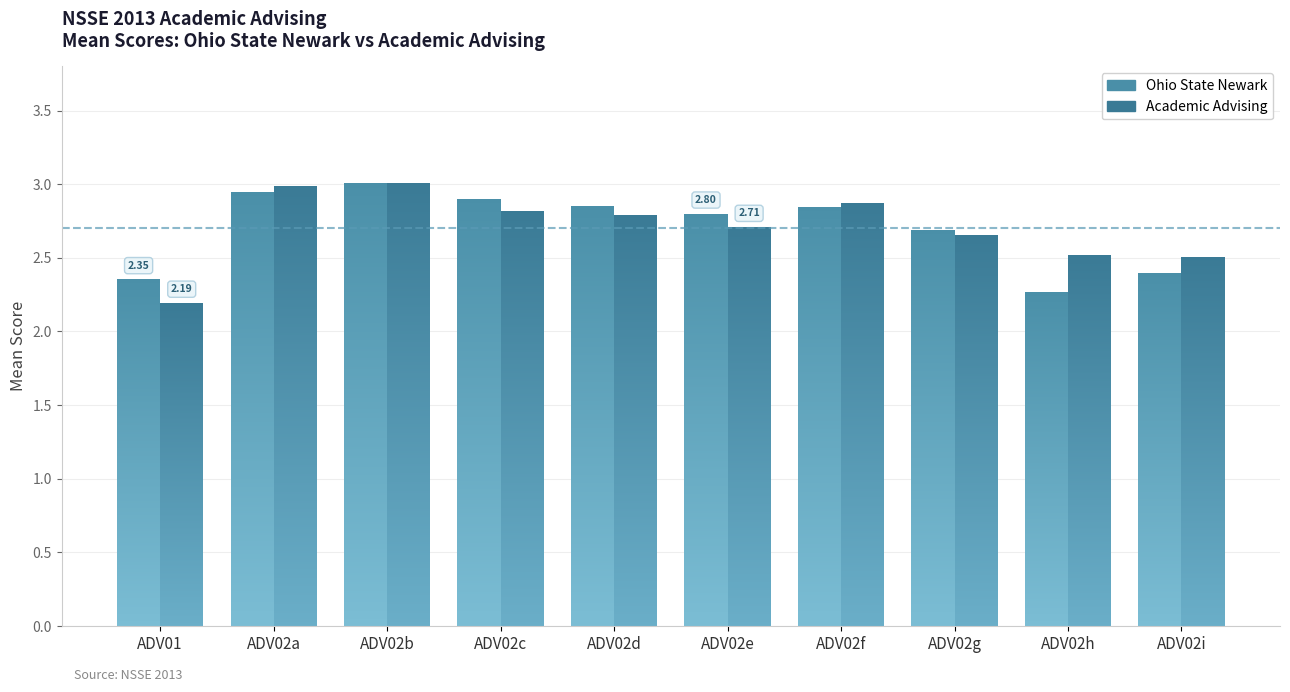

What is the label of the 7th bar from the right?

ADV02c